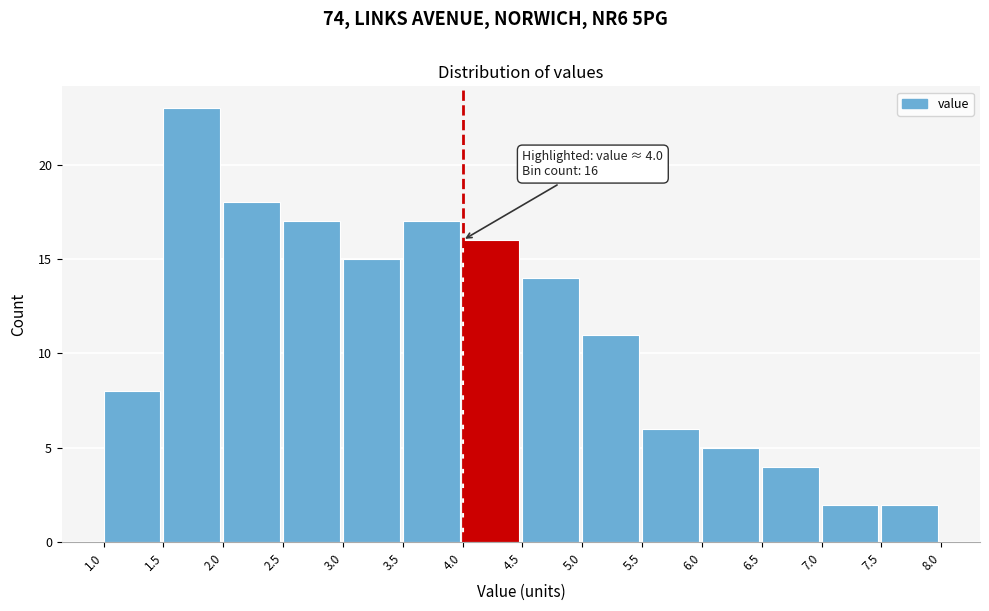

Which range on the x-axis has the tallest bar?

1.5 to 2.0